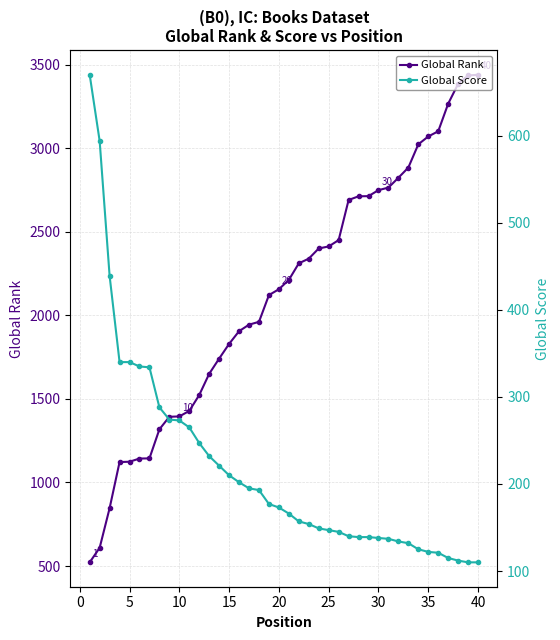

How many data points in Global Rank are less than 2212?

20